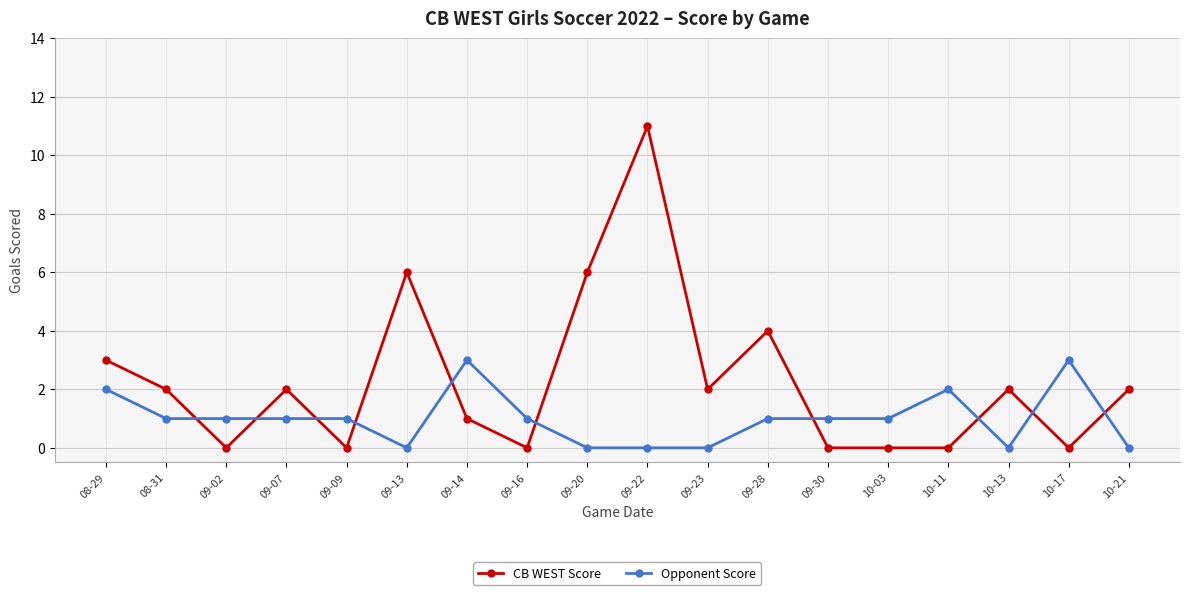

Which series has the largest range (max minus min)?

CB WEST Score